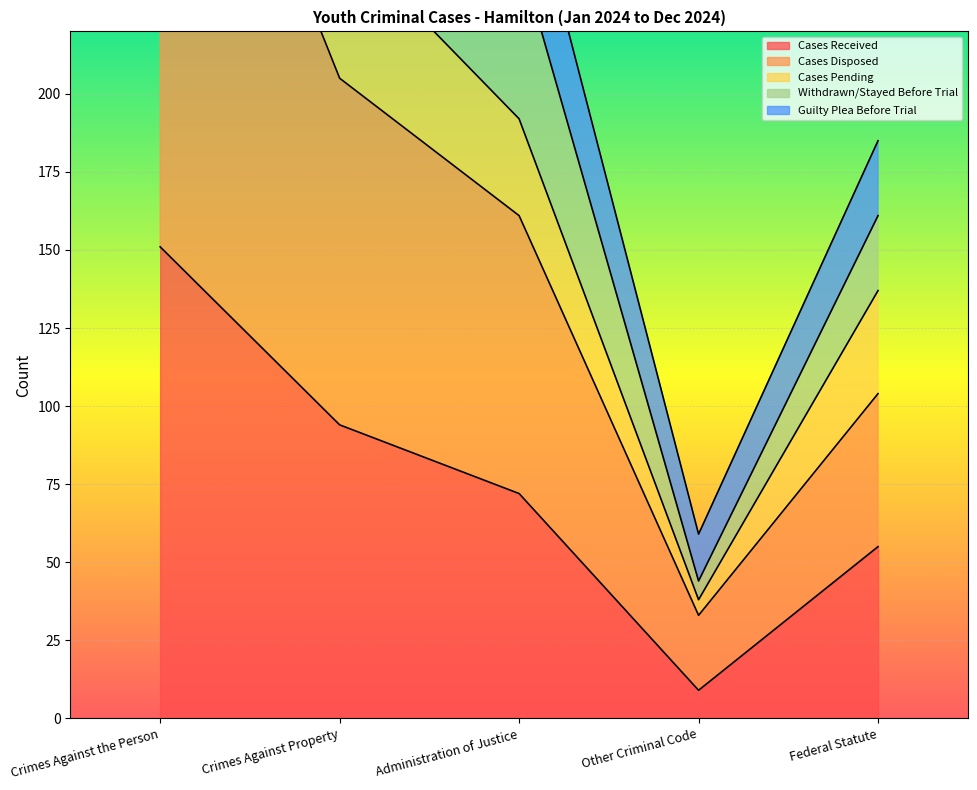

What position from the left is Crimes Against the Person?

1